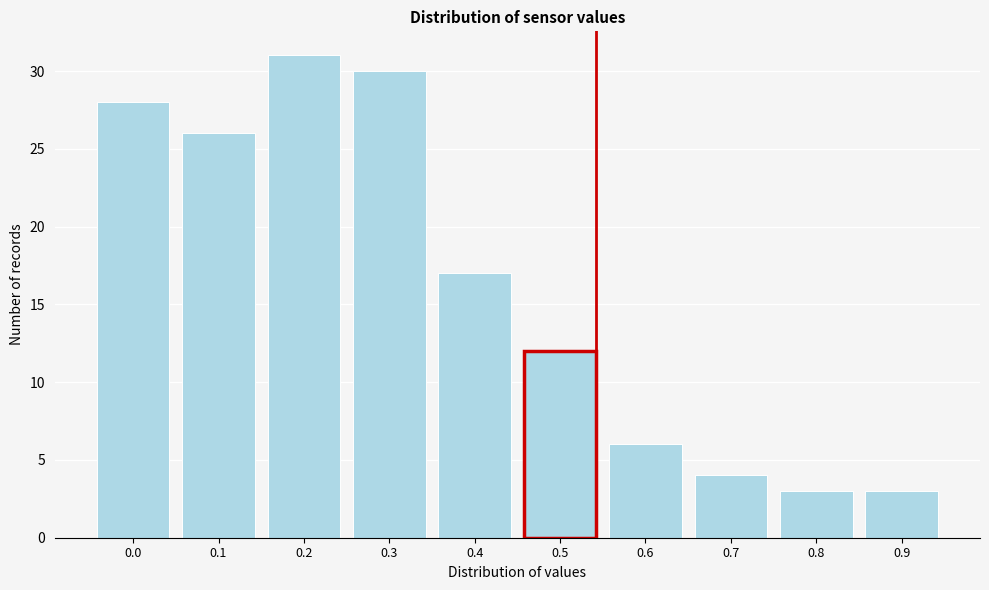

Reading left to right, transcribe all the data shown in this chart.

28	26	31	30	17	12	6	4	3	3